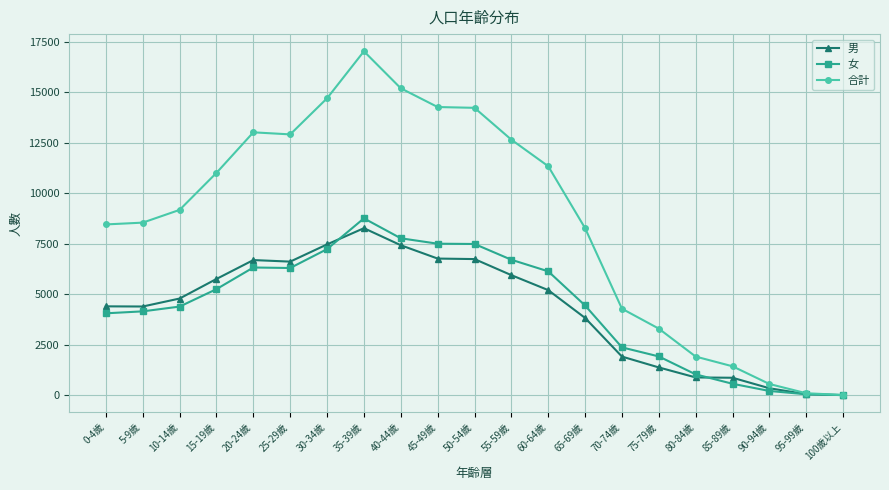

The 女 series shows 11184 at 55-59歲. True or false?

False